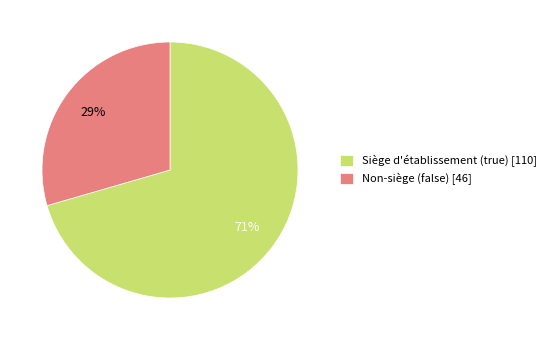

The Non-siège (false) [46] slice represents 17% of the pie. True or false?

False